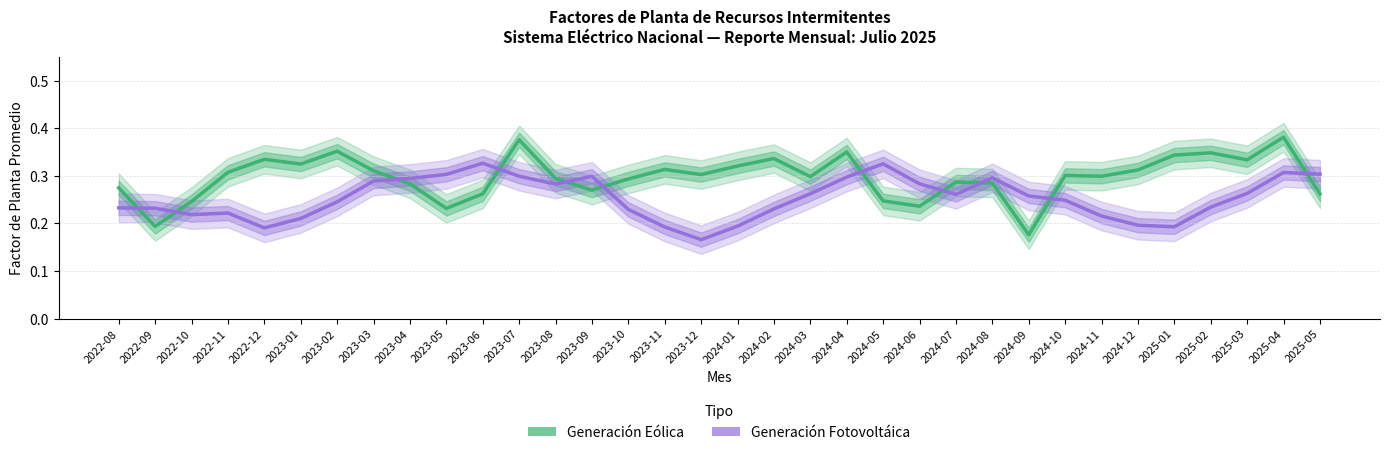

What value does the Generación Fotovoltáica series have at 2023-03?

0.3